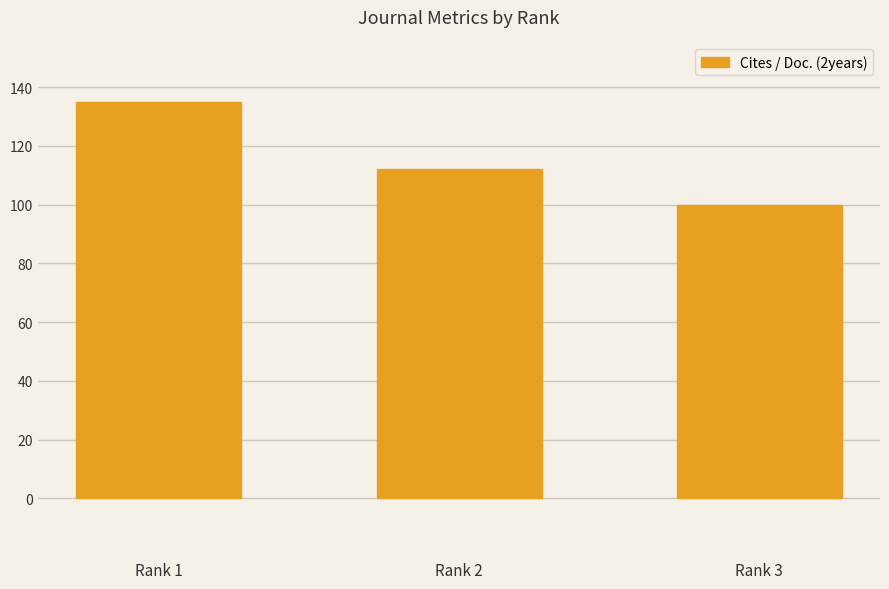

Where is the data nearest to the value 117?

Rank 2